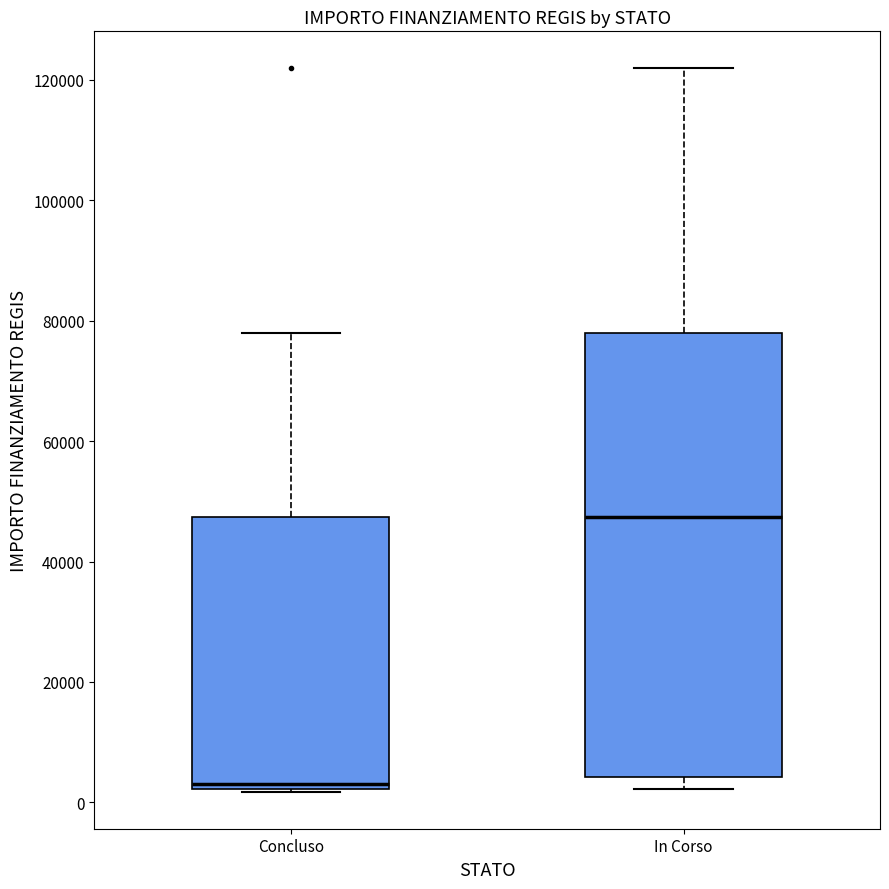

Comparing the boxes themselves (not the whiskers), which one is the tallest?

In Corso